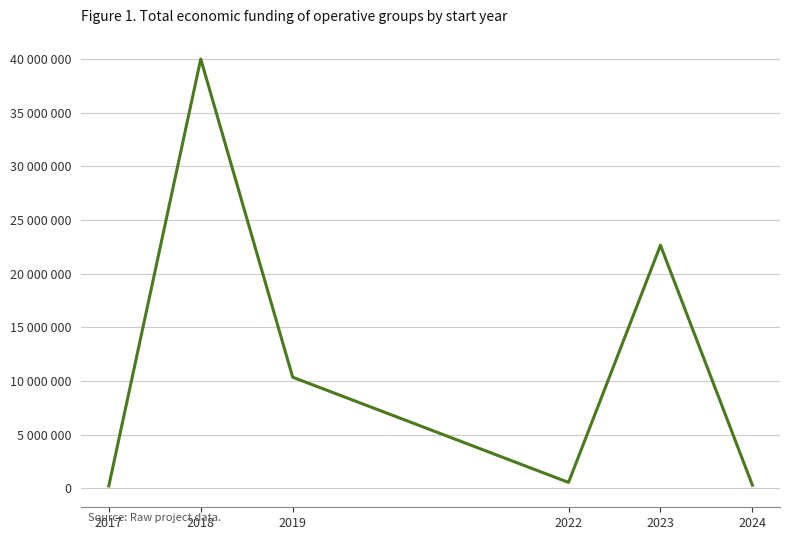

What is the value of the 3rd point from the left?

10345164